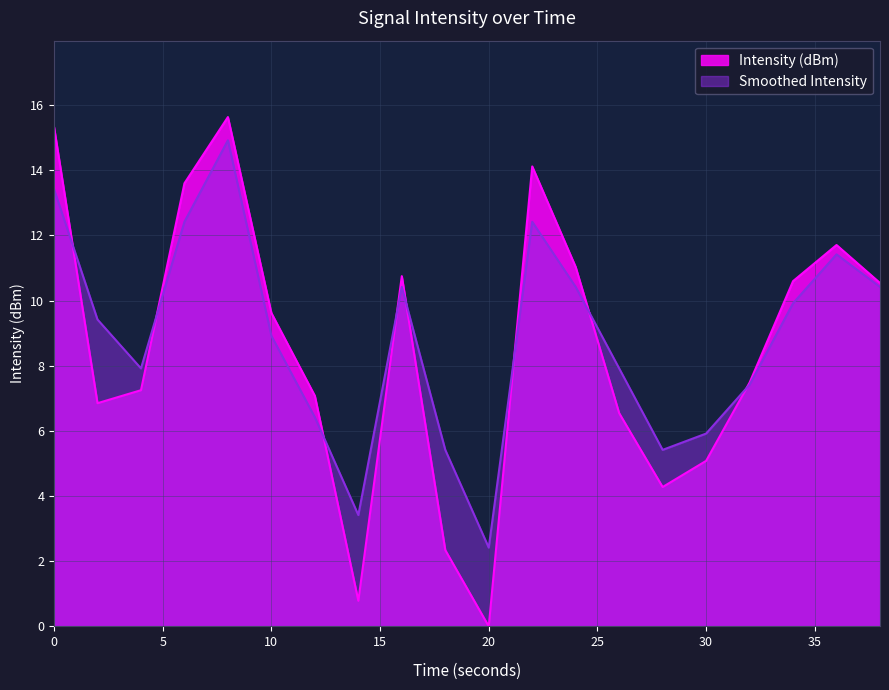

What is the difference between the maximum and second lowest values in the Smoothed Intensity series?

11.5